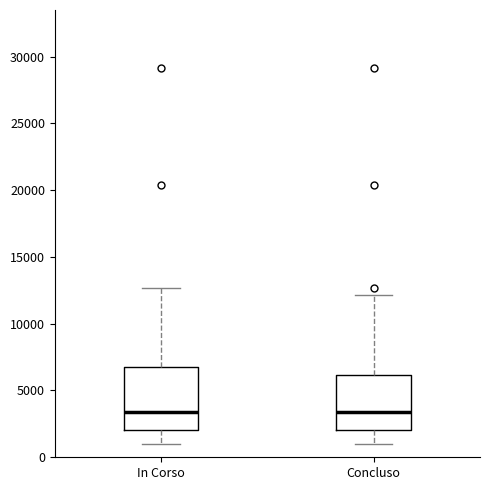

Reading left to right, read every box against the y-axis: the position of its median line, the range the box covers, and the ends of its whiskers. The values are not printed on the chart, so give them approximately, as read against the axis.

In Corso: median 3500, box 2000 to 7000, whiskers 1000 to 12500
Concluso: median 3500, box 2000 to 6000, whiskers 1000 to 12000